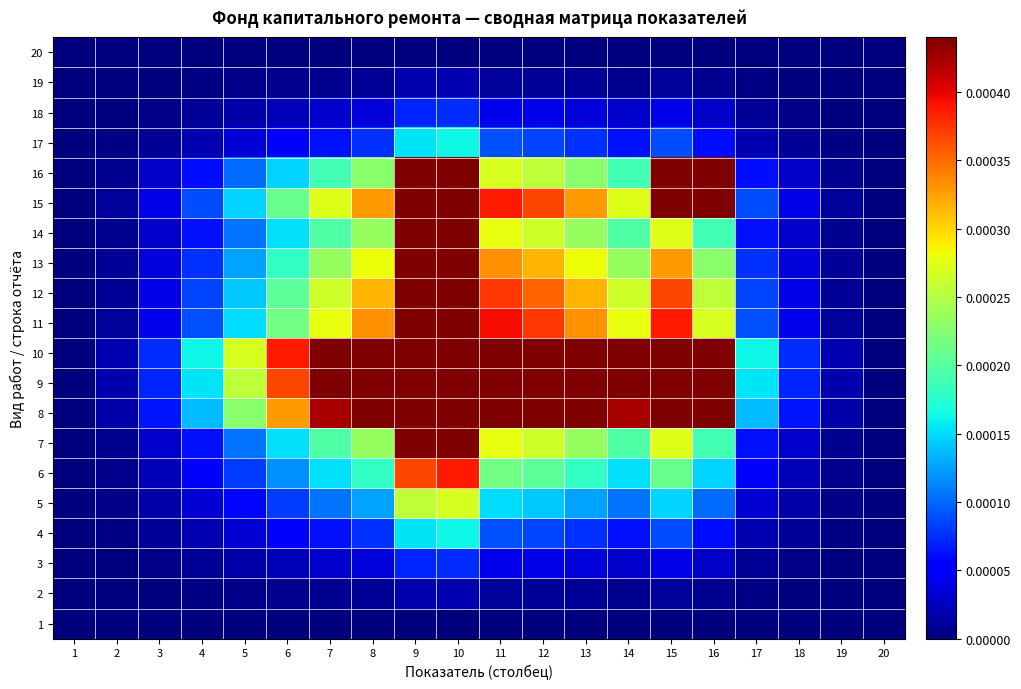

At which category is the sum across all series the highest?

10